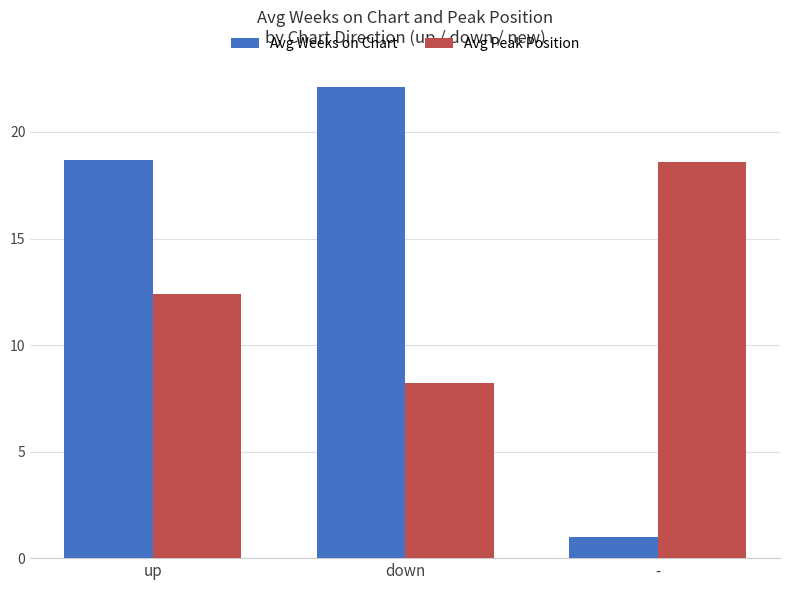

How many data points in Avg Peak Position are less than 12?

1